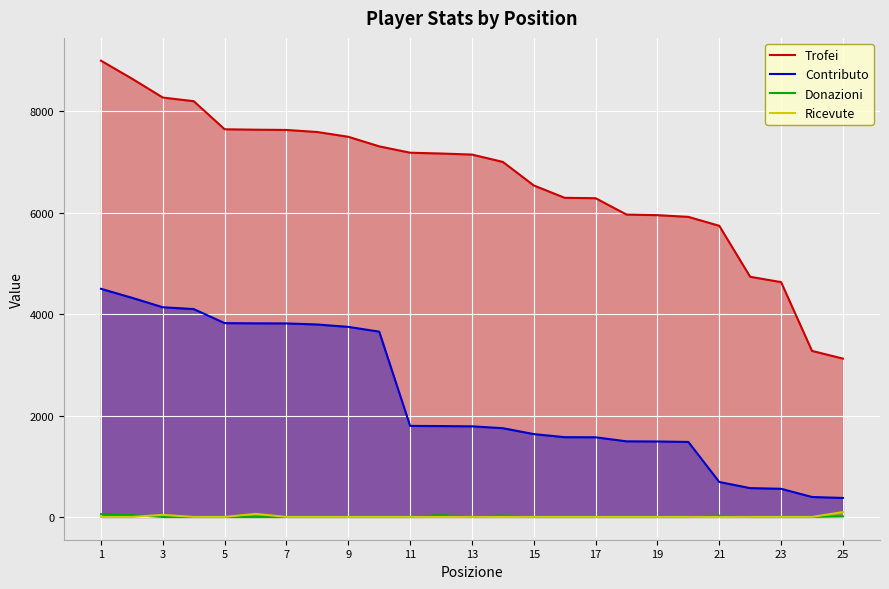

True or false: Ricevute and Trofei cross at least once.

False